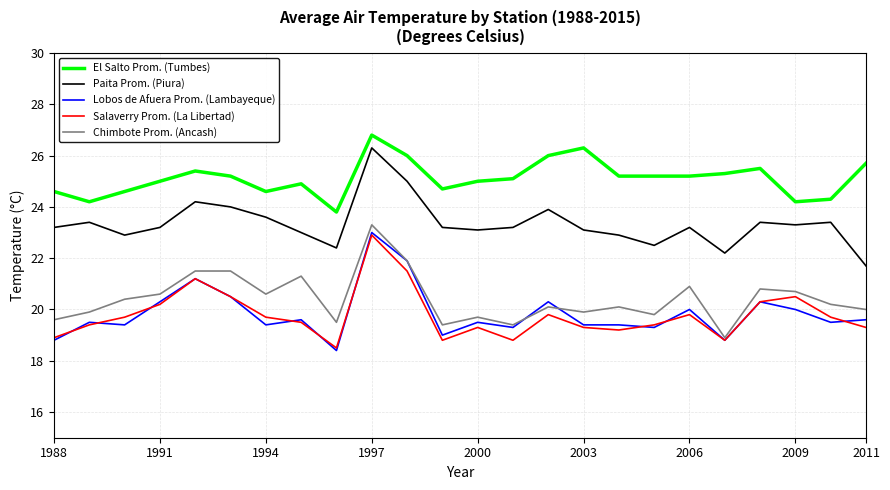

What is the maximum value shown in the chart?

26.8